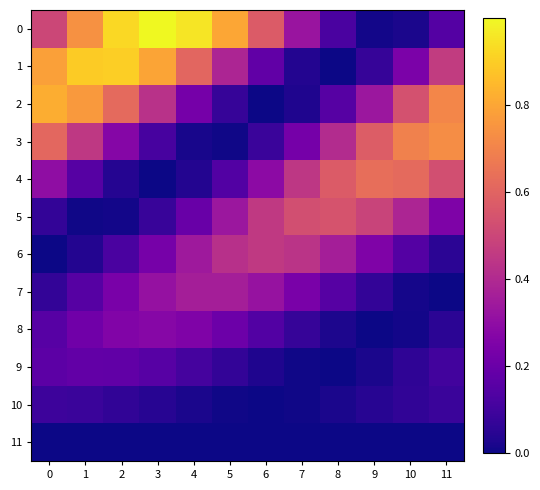

Between 9 and 4, which is larger?

4